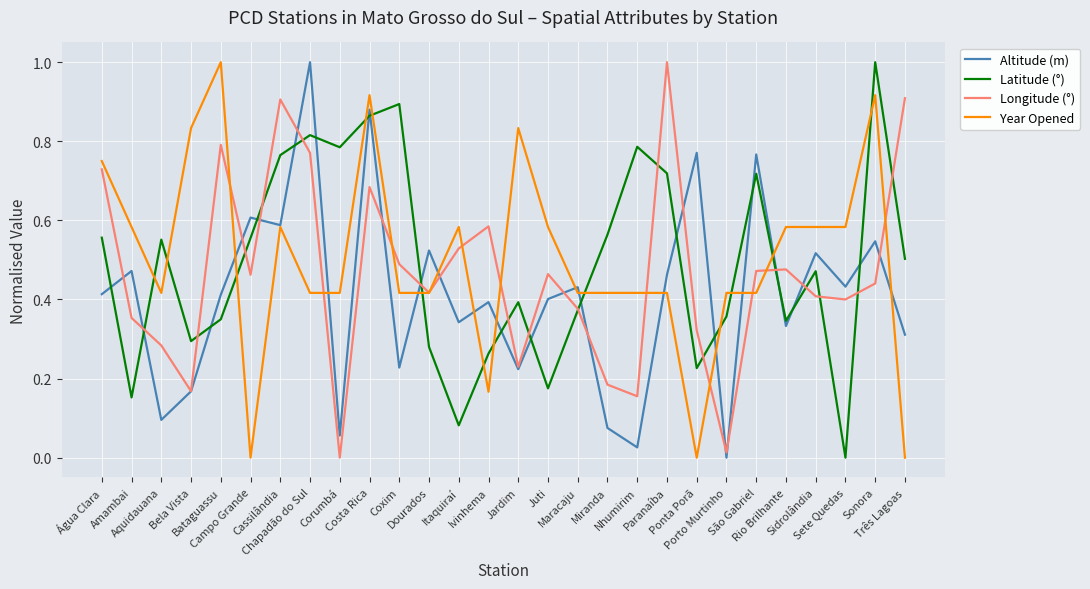

In Longitude (°), how many points are higher than both neighbors (excluding endpoints)?

7